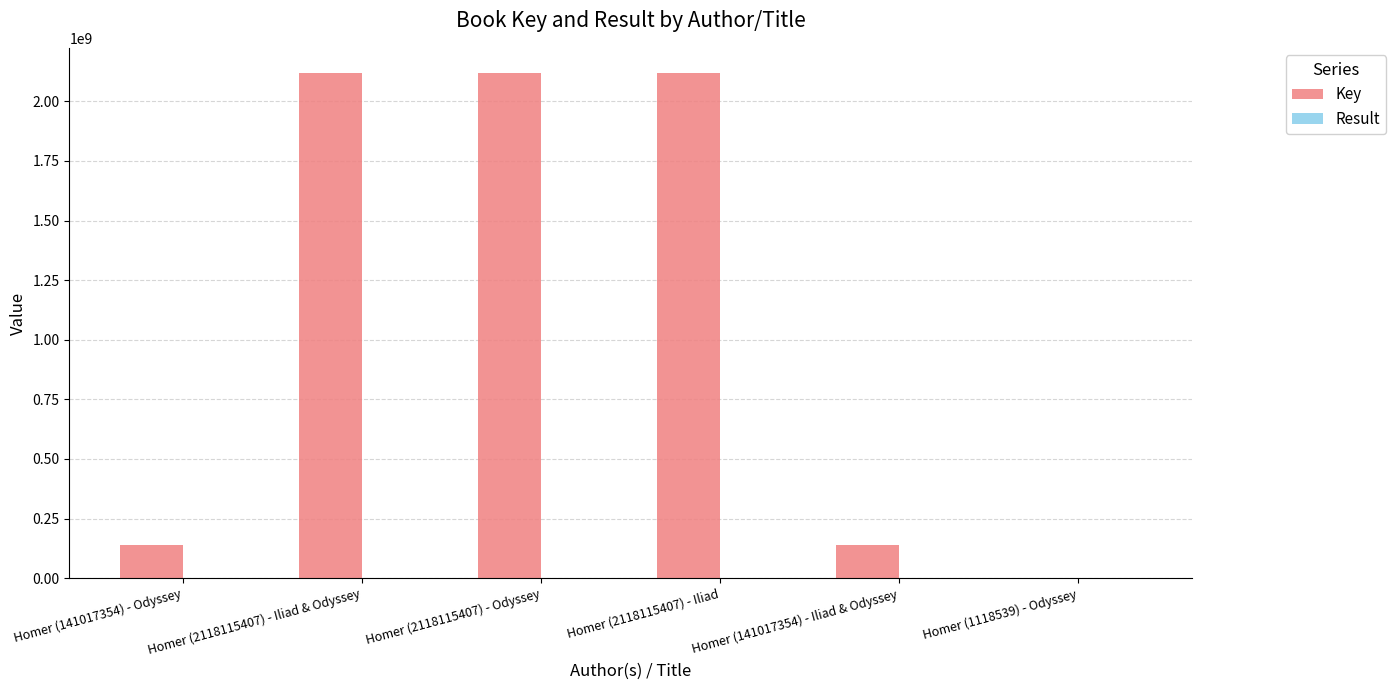

Are the bars grouped side by side (vs. stacked)?

Yes